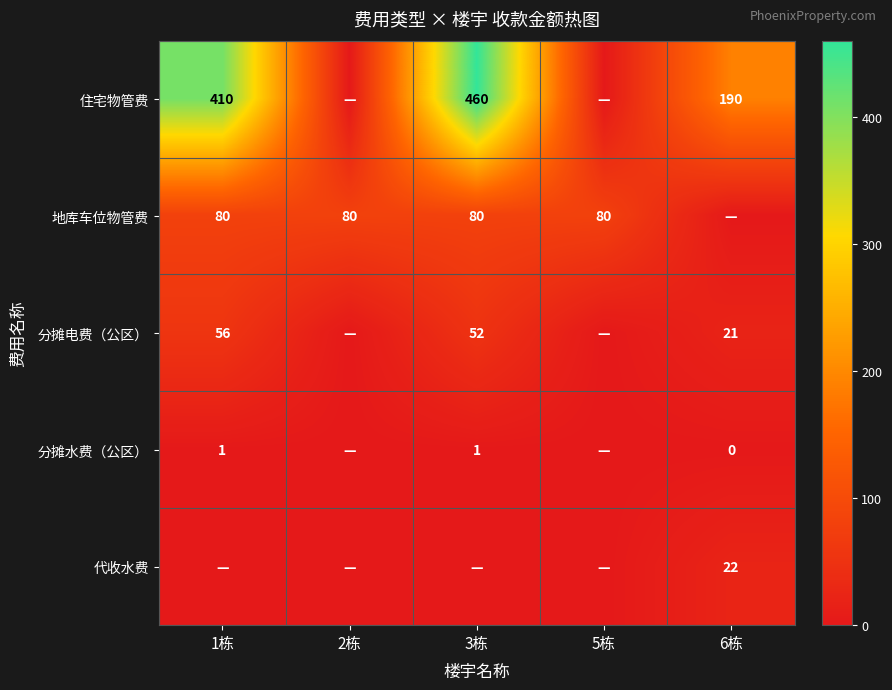

Count the number of categories in the chart.

5